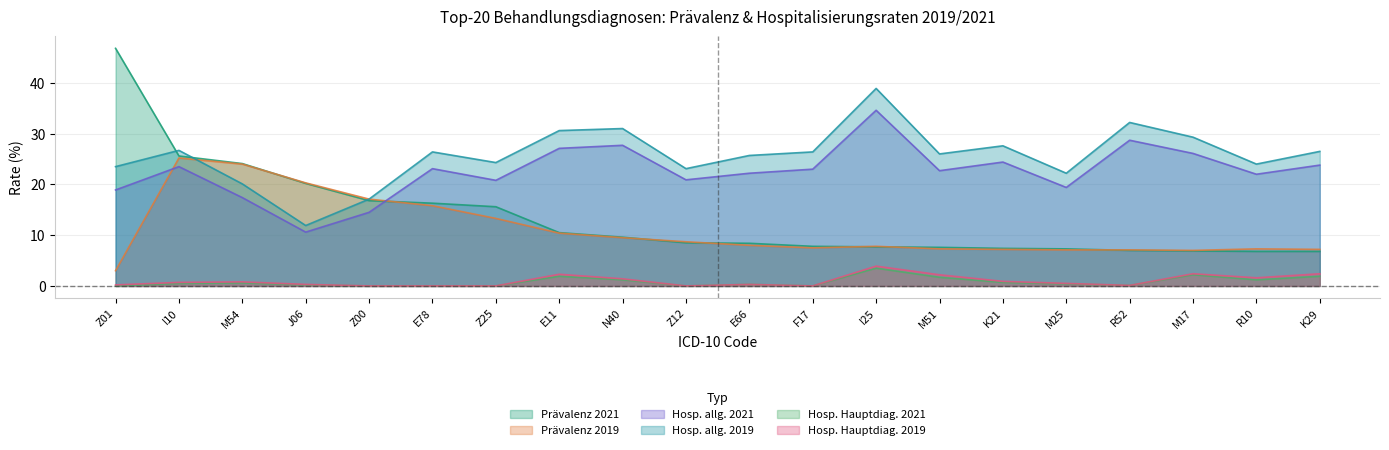

What position from the right is F17?

9